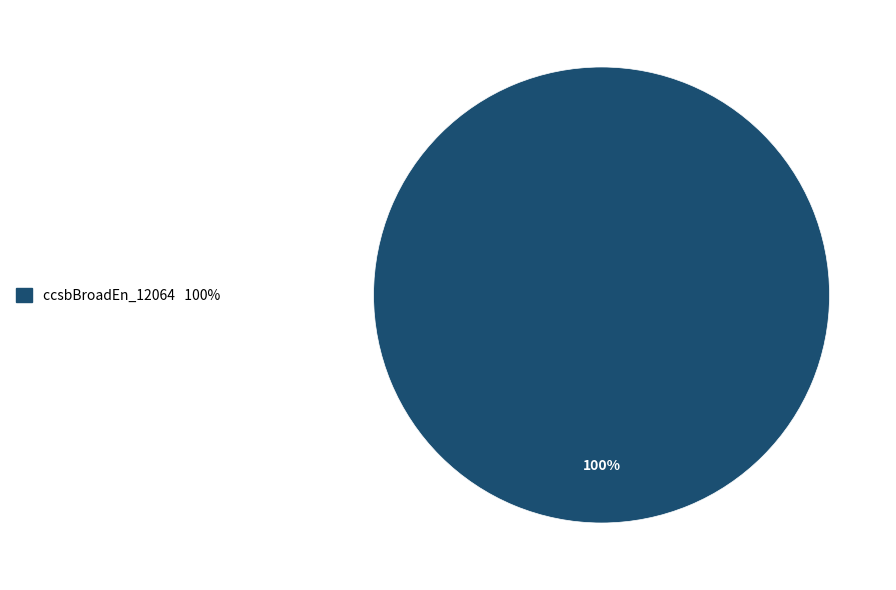

Is there any slice that represents more than half of the pie?

Yes